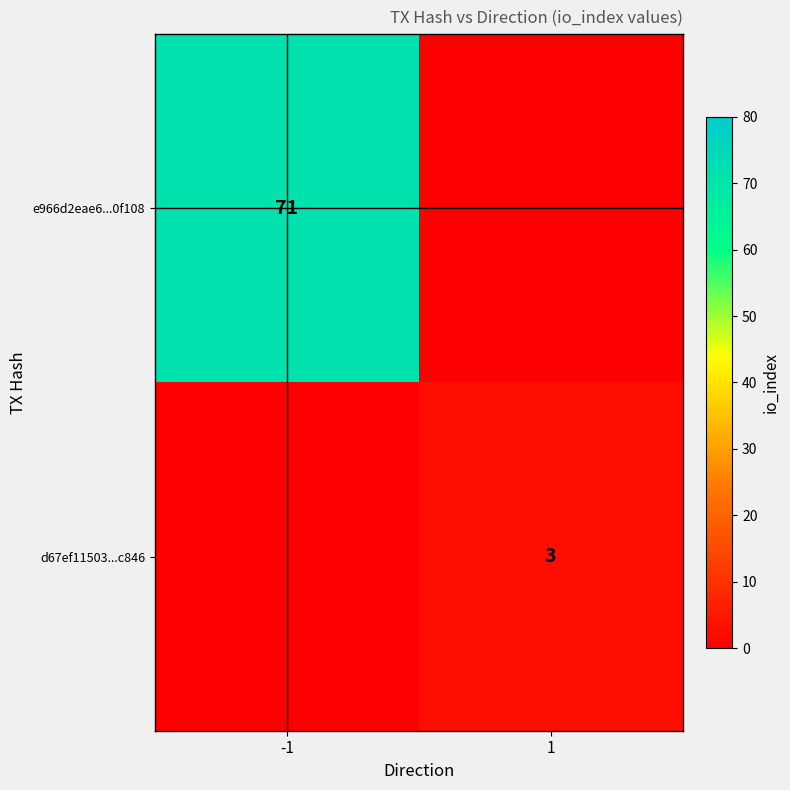

Is it true that e966d2eae6...0f108 equals 71 at -1?

True